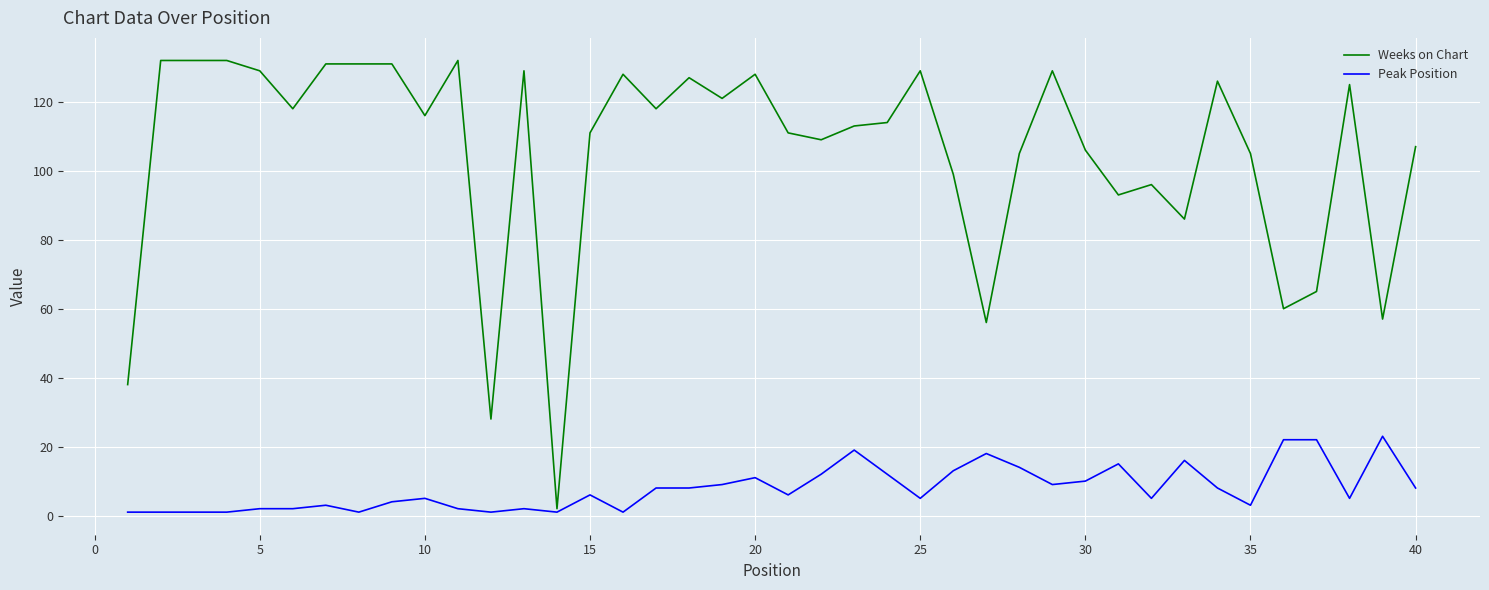

List the series in order of their overall mean, highest first.

Weeks on Chart, Peak Position